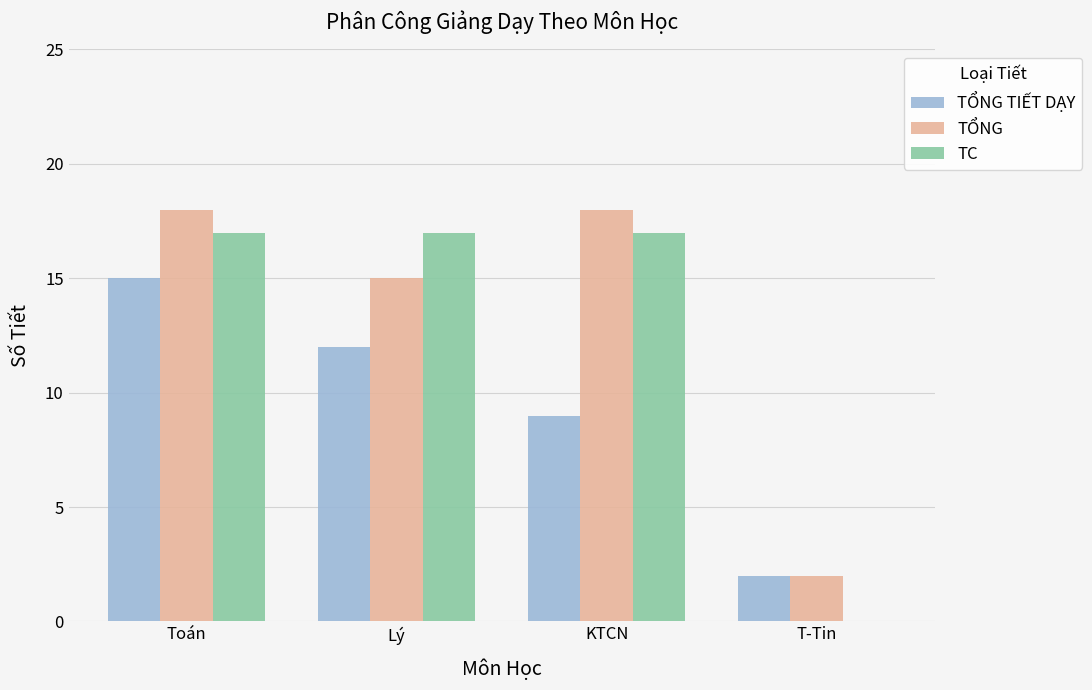

At which label is TỔNG TIẾT DẠY closest to 8?

KTCN